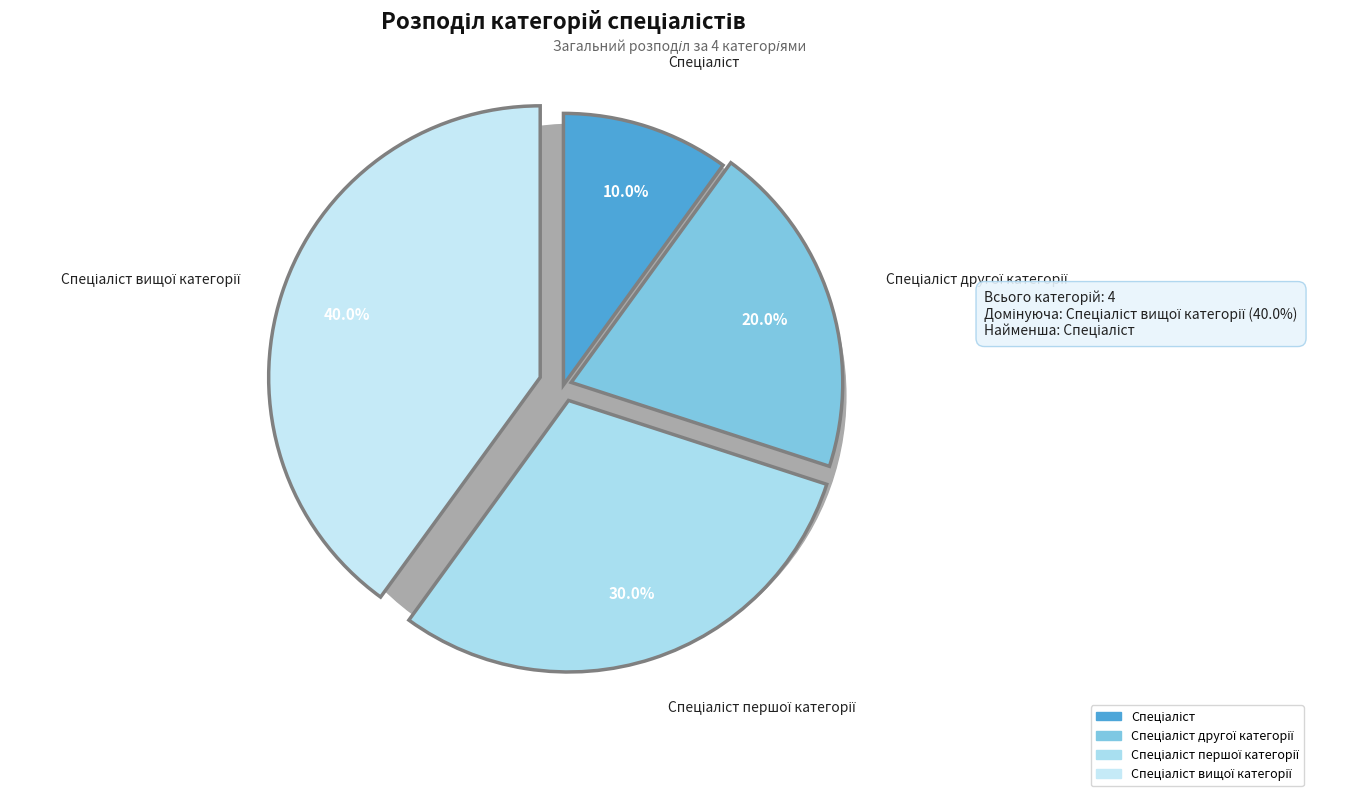

What percentage is the Спеціаліст другої категорії slice, to the nearest percent?

20%